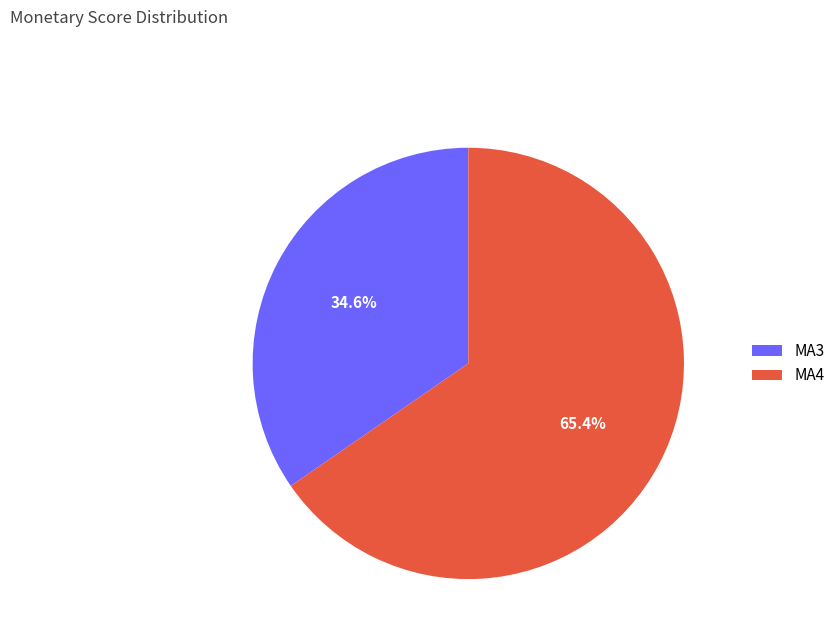

To the nearest percent, what percentage of the pie is MA4?

65%